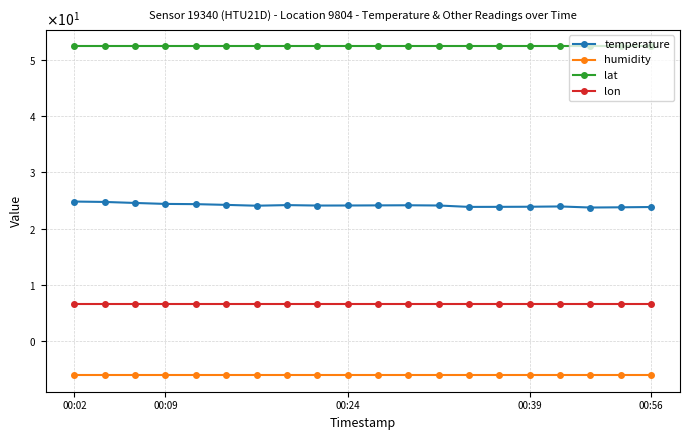

Does the chart have visible grid lines?

Yes